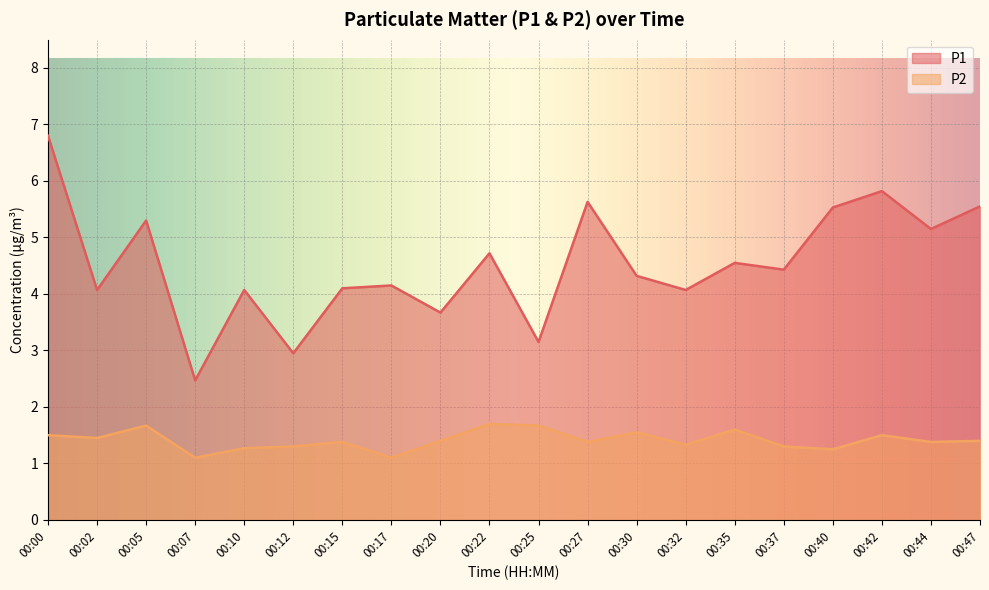

How many values in the P1 series exceed 4?

16